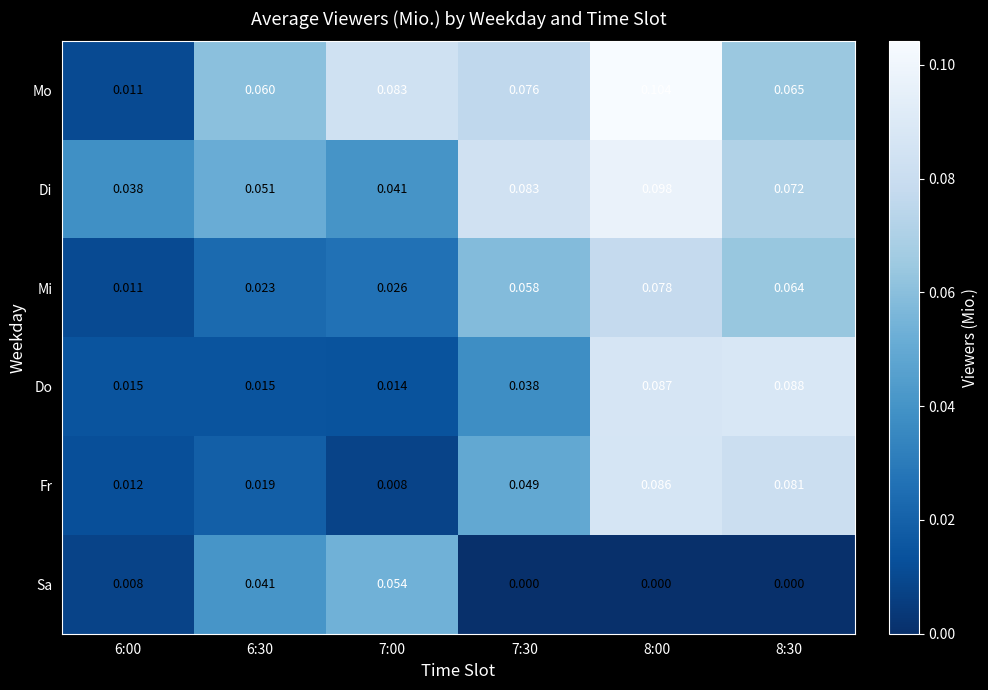

How many data points does each series have?

6